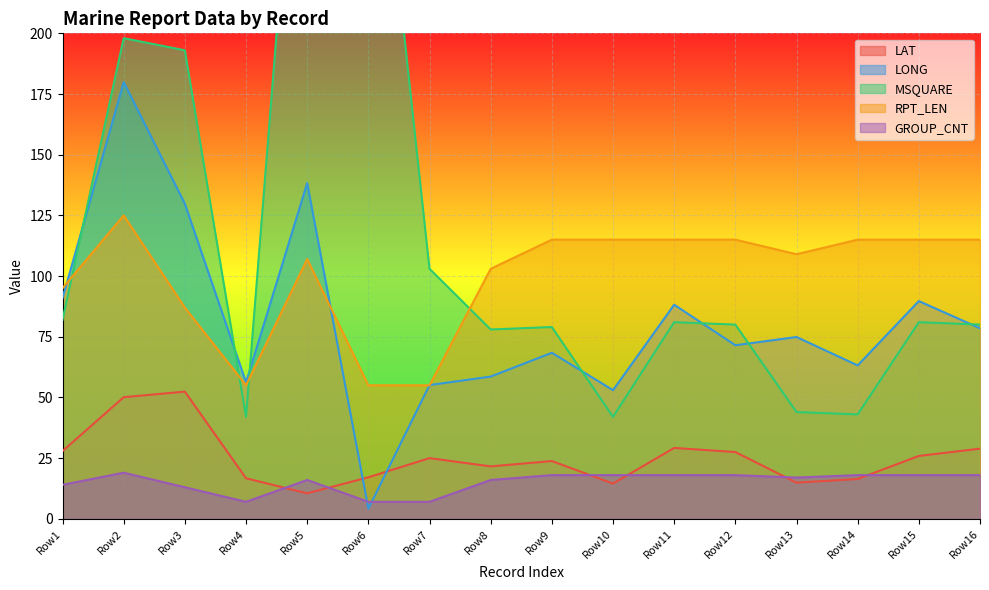

Read the LAT value at Row2.

50.1